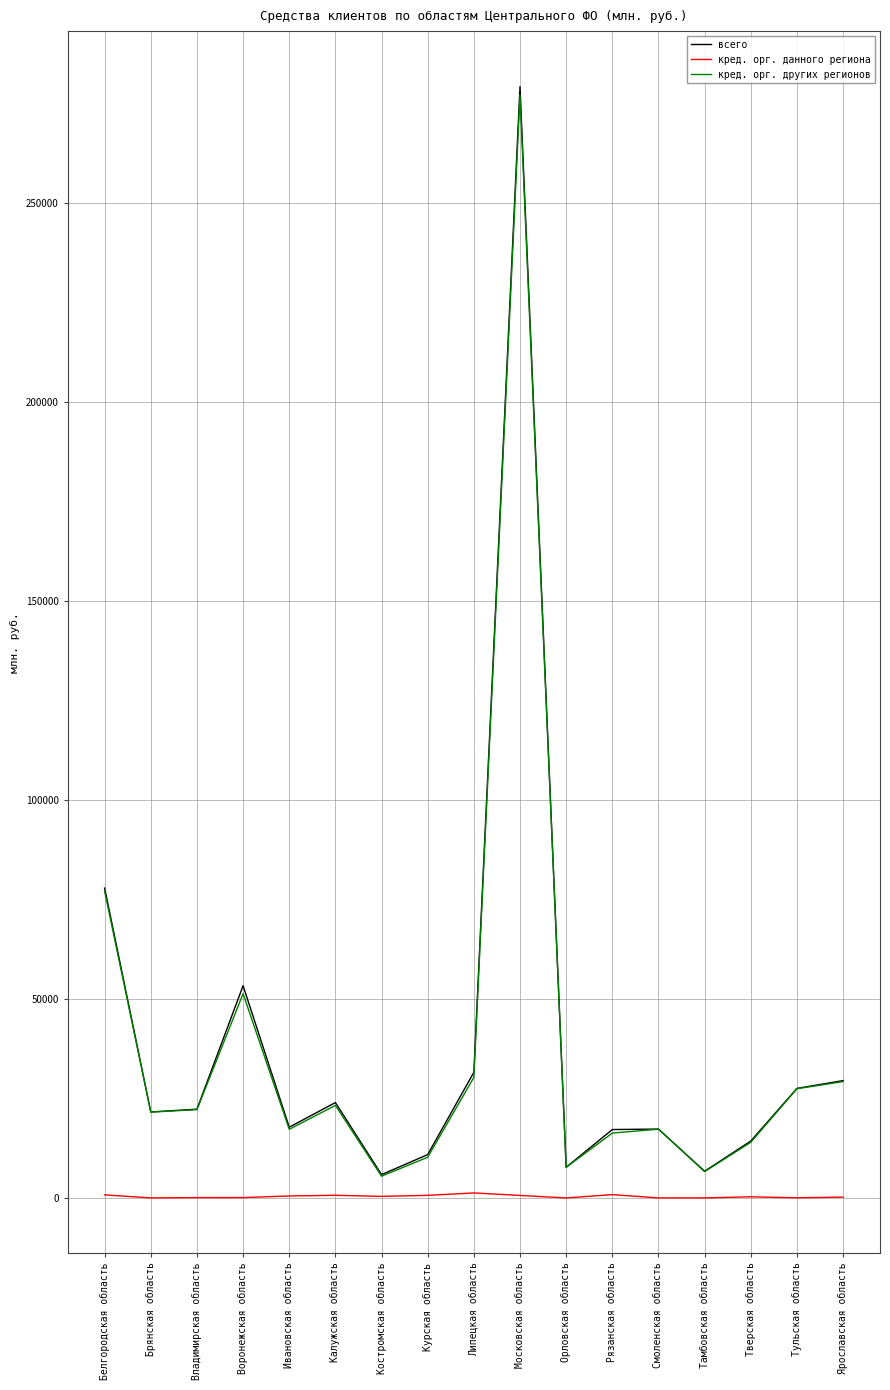

How many lines are shown in the chart?

3